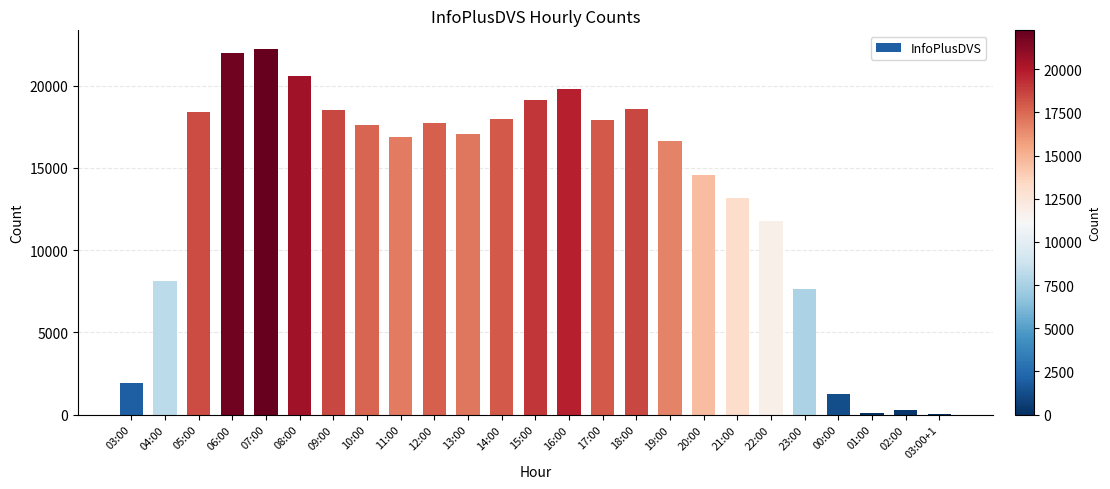

Which category has the highest value across all series?

07:00